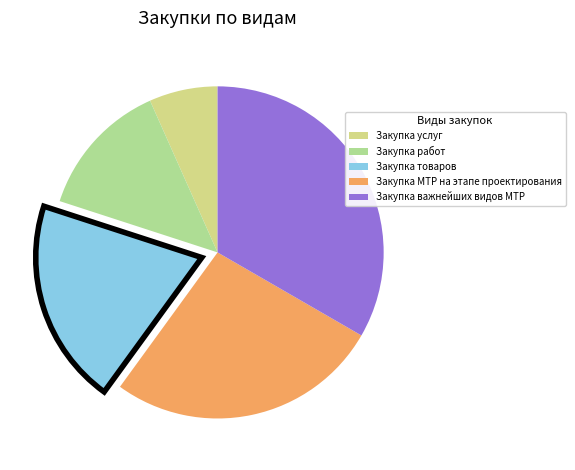

Which has a higher value, Закупка работ or Закупка товаров?

Закупка товаров